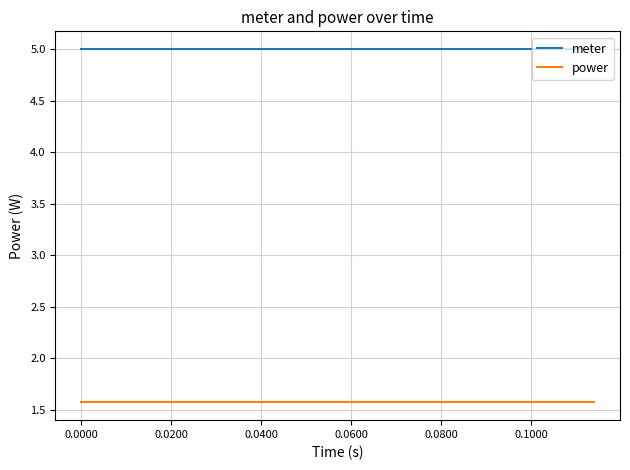

What is the maximum value for meter?

5.0